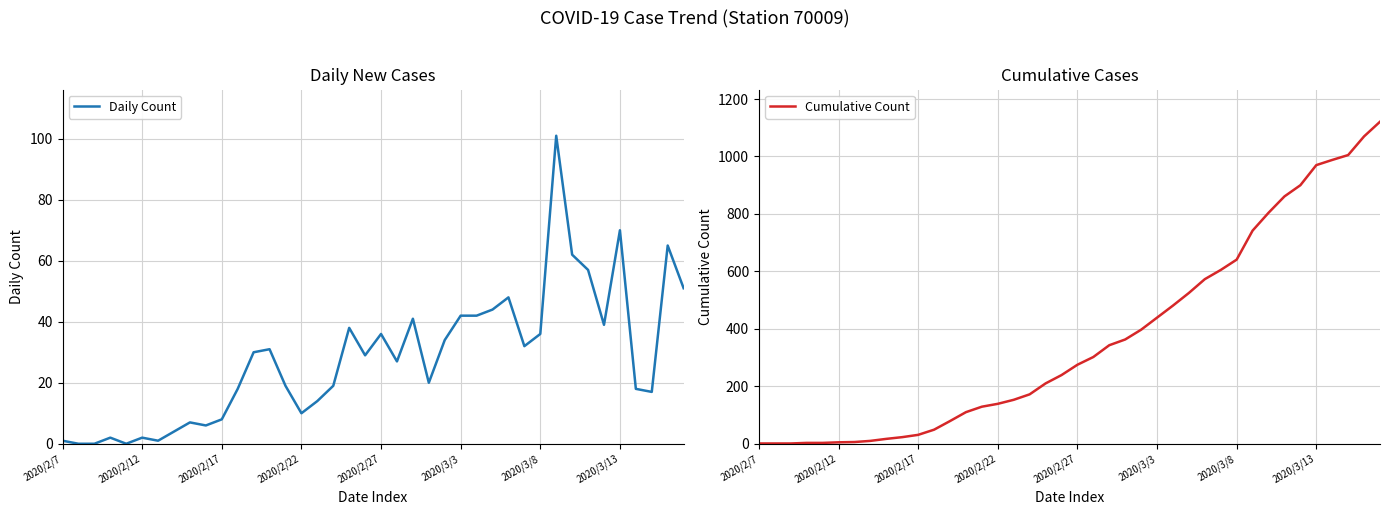

What is the difference between the maximum and minimum values in the Daily Count series?

101